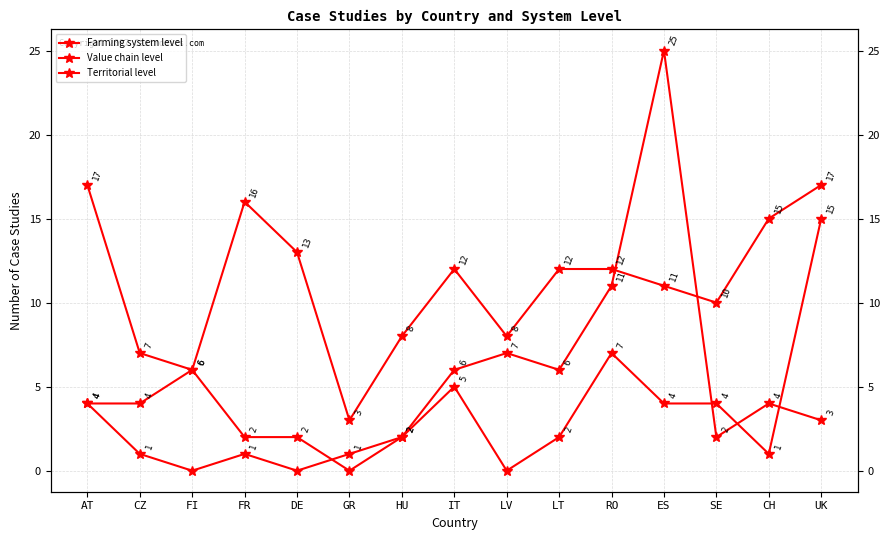

What position from the right is ES?

4